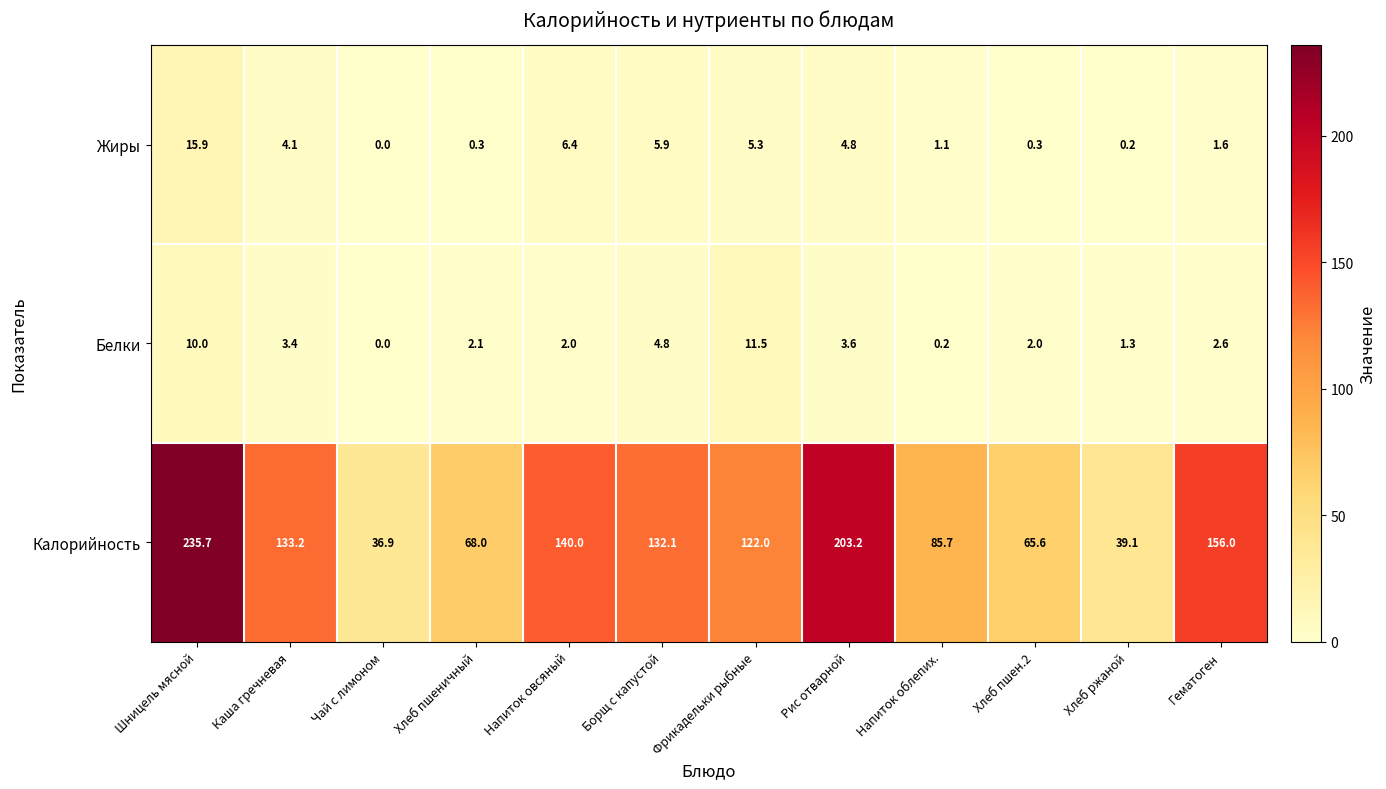

Which category has the highest value in the Жиры series?

Шницель мясной